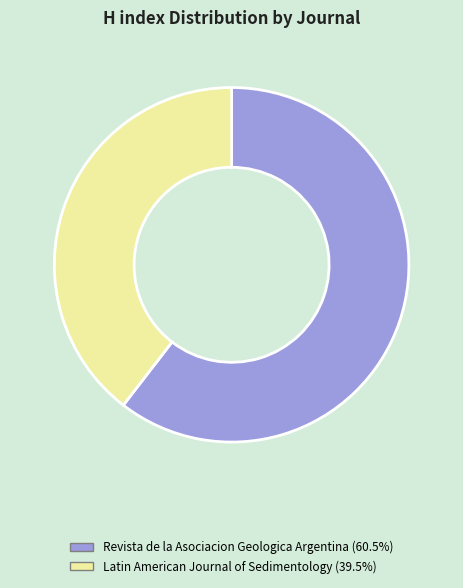

Does Revista de la Asociacion Geologica Argentina account for over 50% of the chart?

Yes